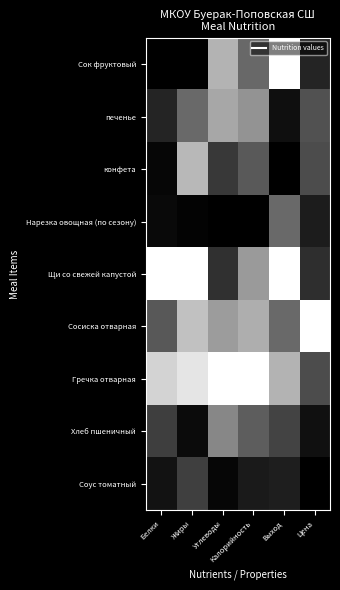

Between Жиры and Цена, which is larger?

Цена